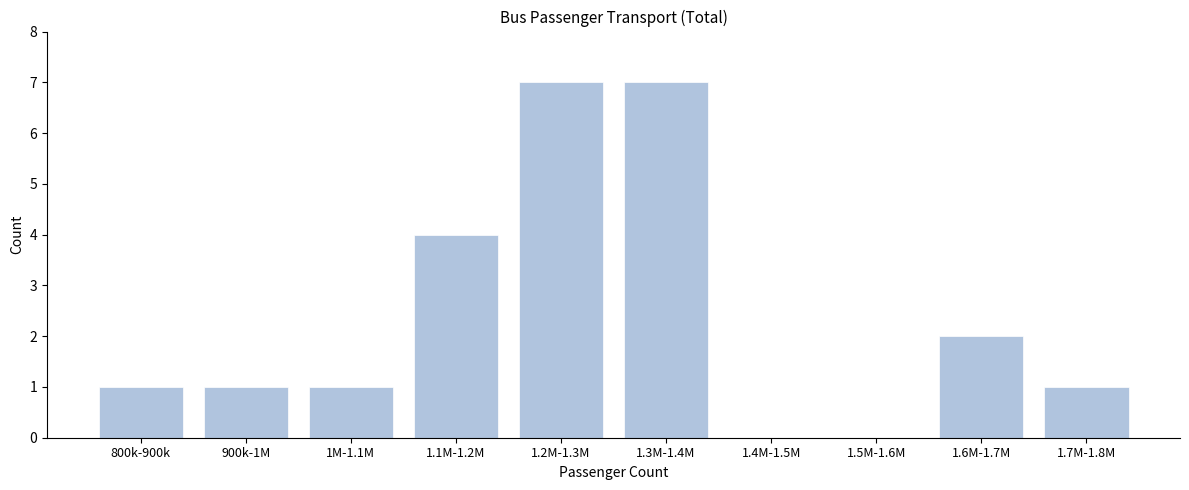

Reading left to right, extract all data points from this chart.

800k-900k=1	900k-1M=1	1M-1.1M=1	1.1M-1.2M=4	1.2M-1.3M=7	1.3M-1.4M=7	1.4M-1.5M=0	1.5M-1.6M=0	1.6M-1.7M=2	1.7M-1.8M=1